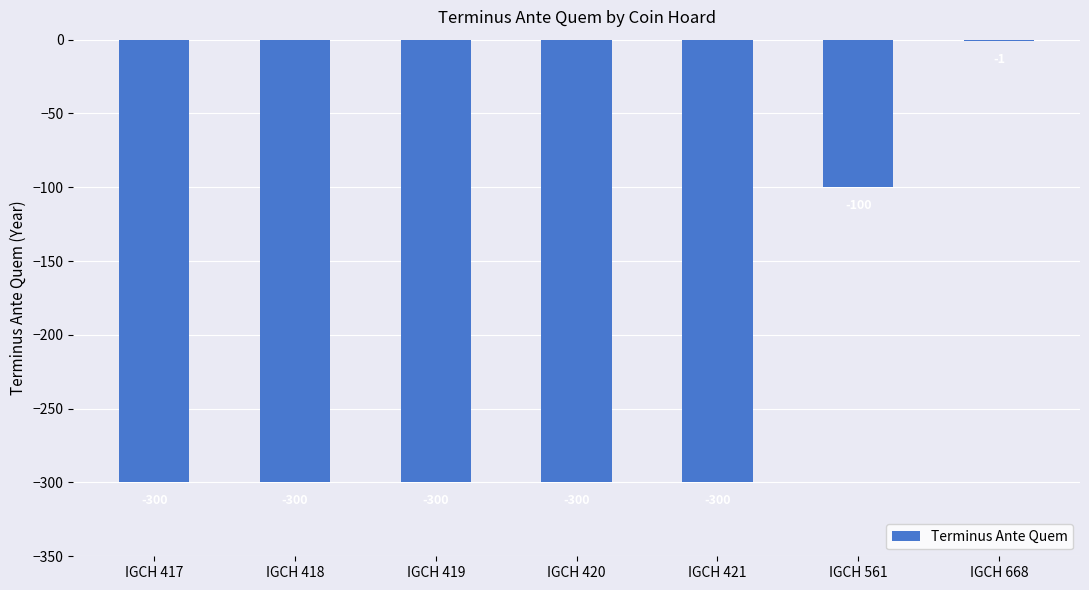

Which category has the highest value across all series?

IGCH 668